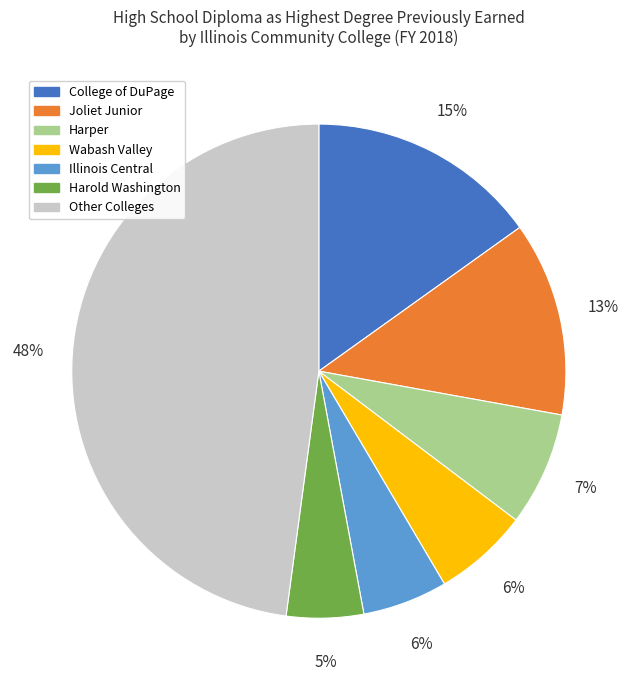

Is it true that Illinois Central is 6% of the pie?

True